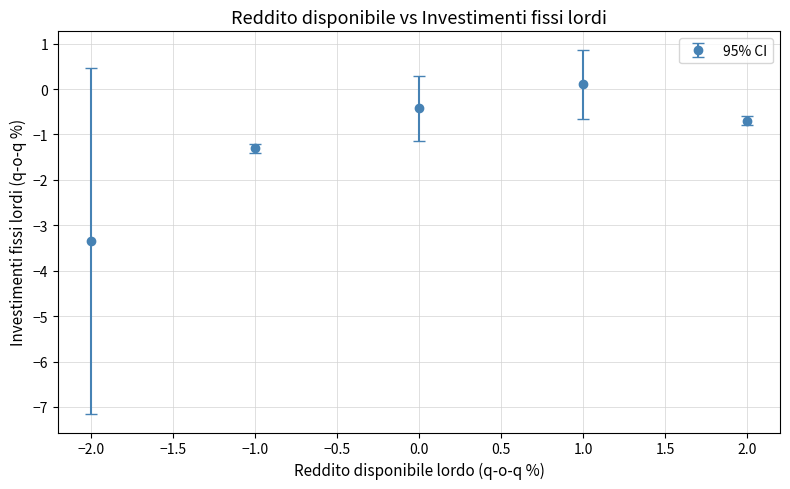

Rank the categories by value from highest to lowest.

1.0, 0.0, 2.0, −1.0, −2.0